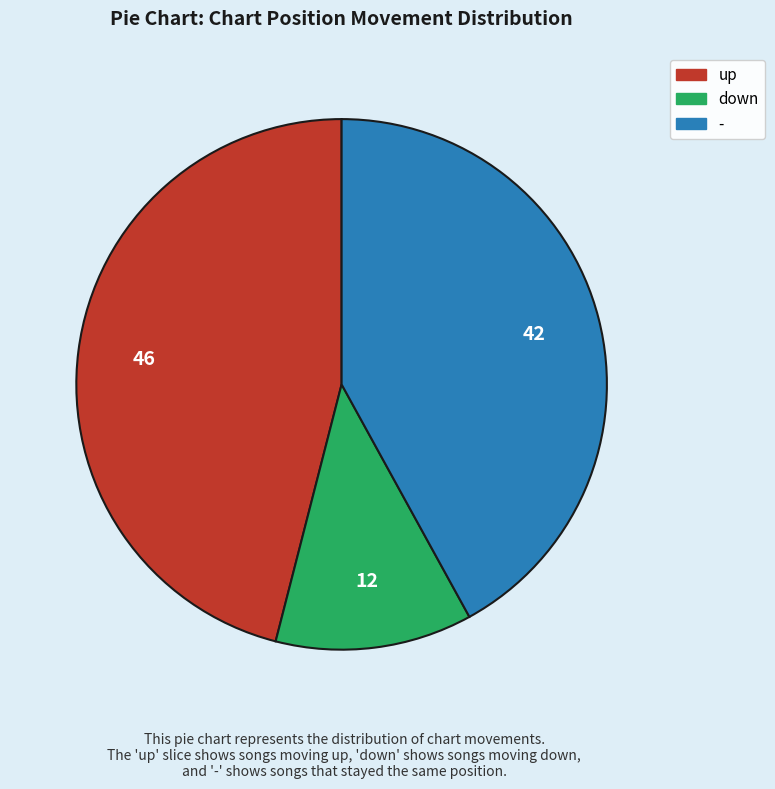

What is the largest slice in the pie chart?

up